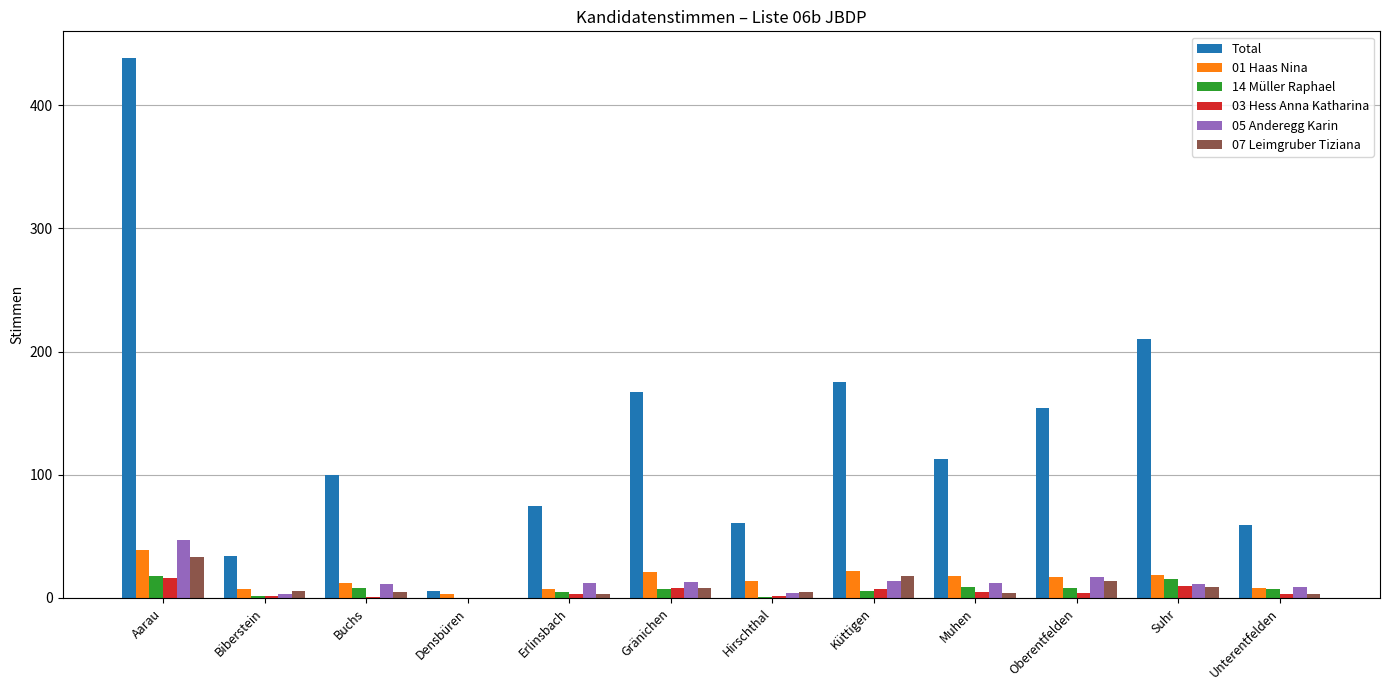

What is the total value across all series at Suhr?

274